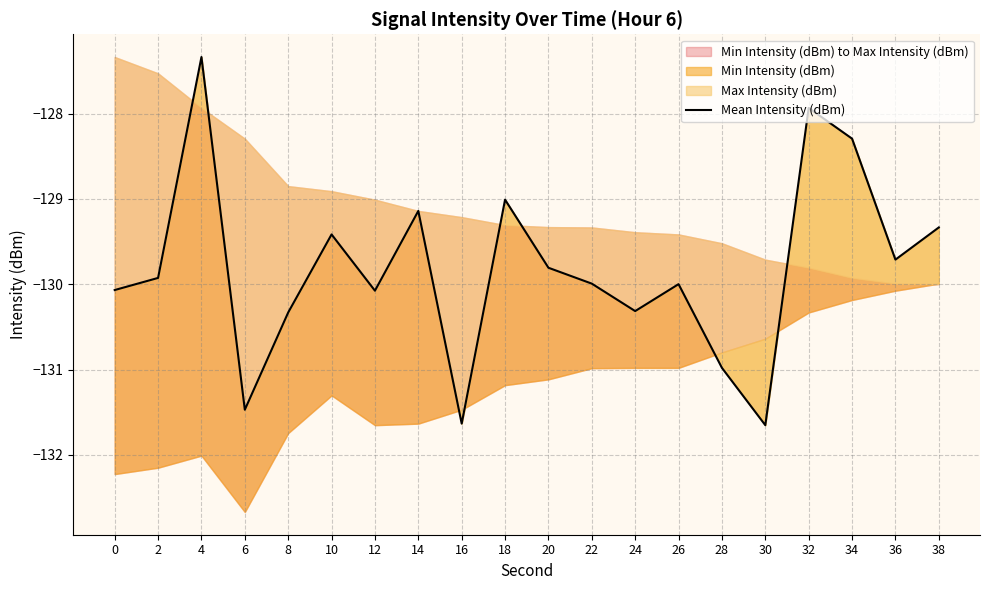

What is the value of the 16th point from the left?

-131.7